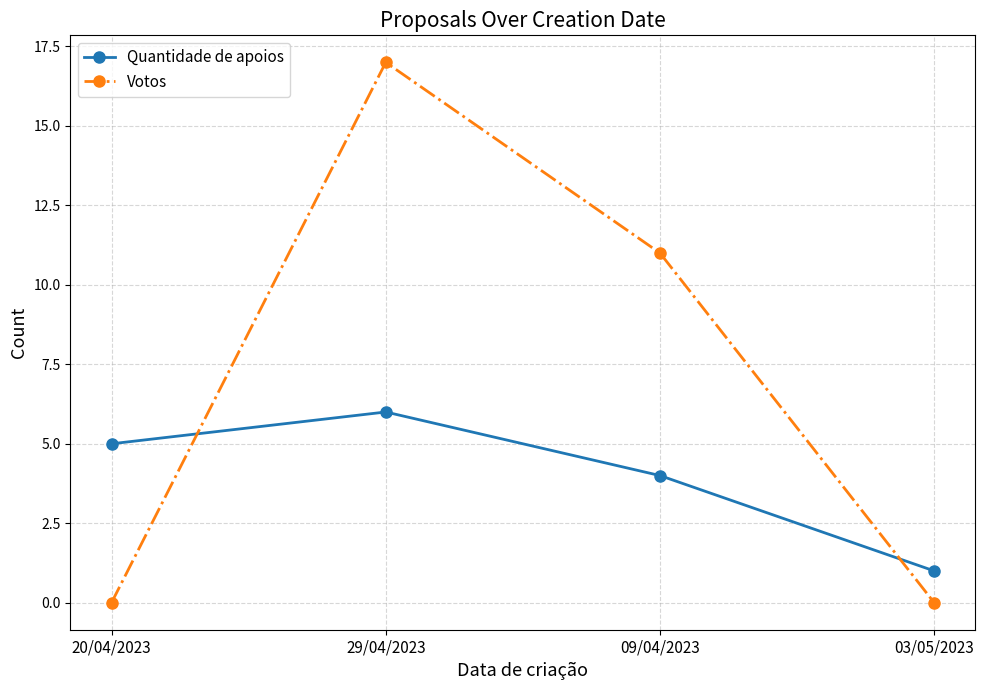

How many data points does each series have?

4